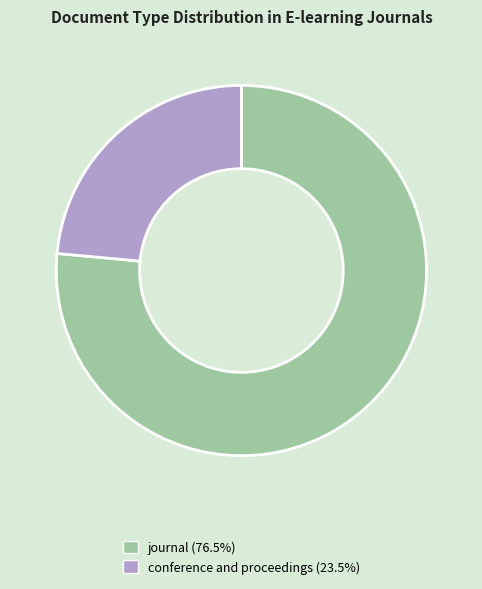

Approximately how many times larger is the value at journal (76.5%) compared to conference and proceedings (23.5%)?

3.2